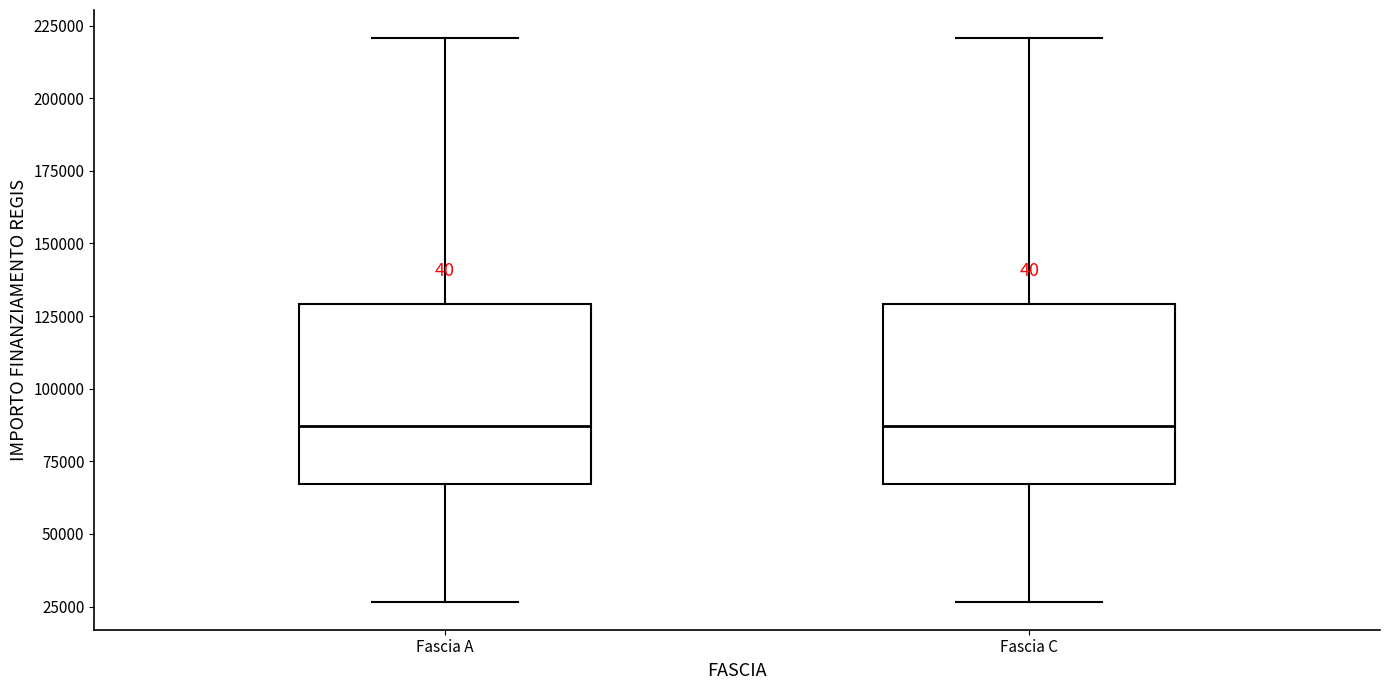

Reading left to right, read every box against the y-axis: the position of its median line, the range the box covers, and the ends of its whiskers. The values are not printed on the chart, so give them approximately, as read against the axis.

Fascia A: median 85000, box 65000 to 130000, whiskers 25000 to 220000
Fascia C: median 85000, box 65000 to 130000, whiskers 25000 to 220000